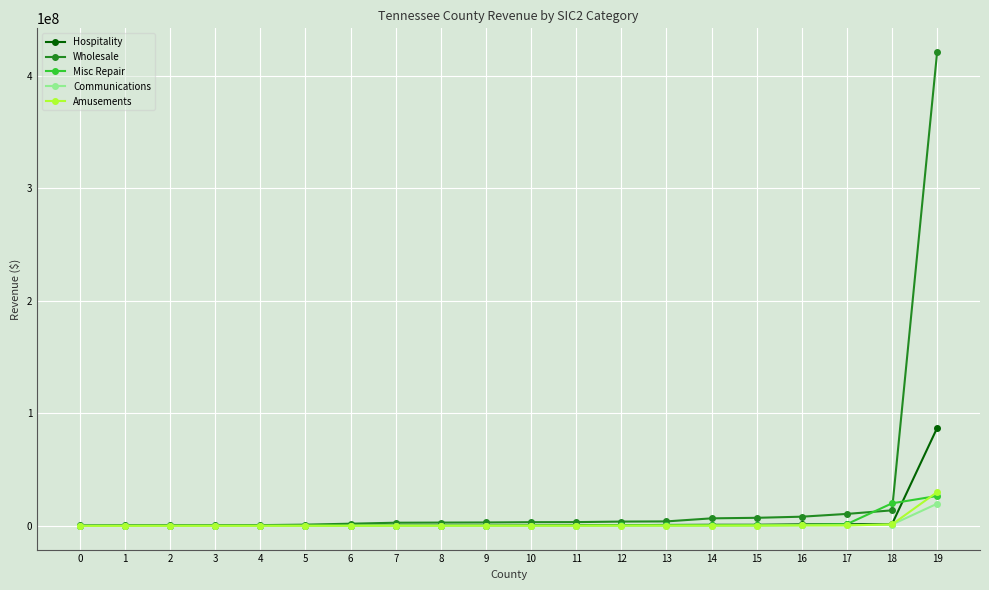

What is the approximate value of Amusements at 17, to the nearest 50?

483550